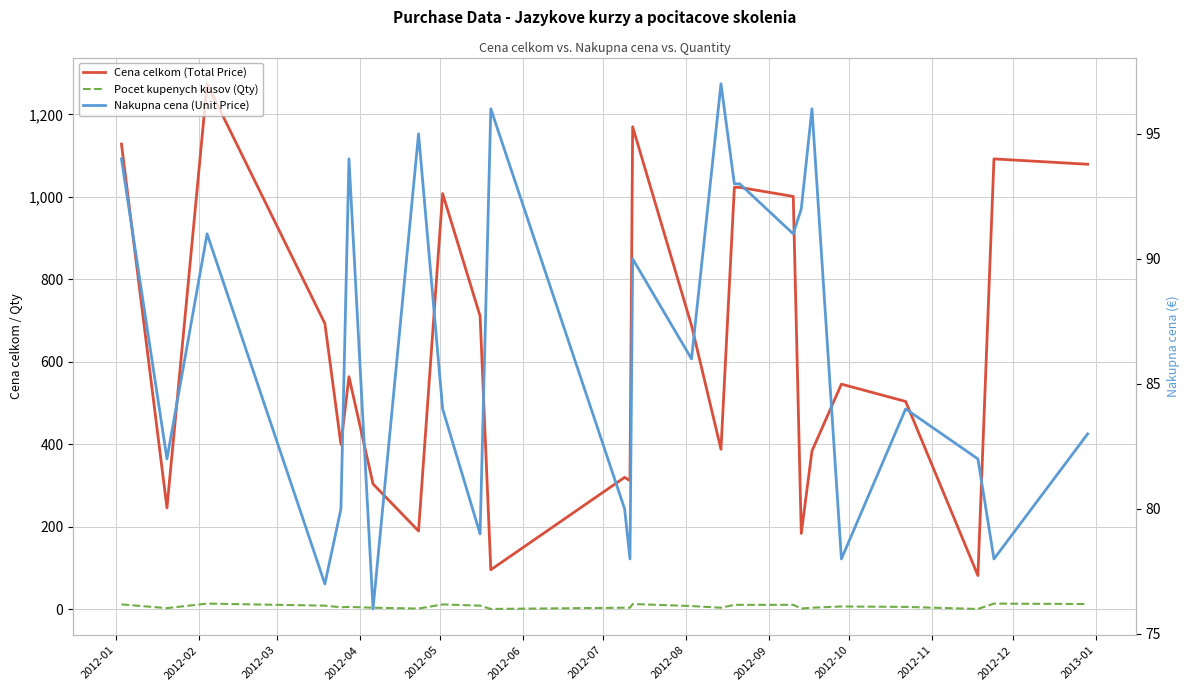

True or false: Cena celkom (Total Price) has a value of 322 at 21.

False